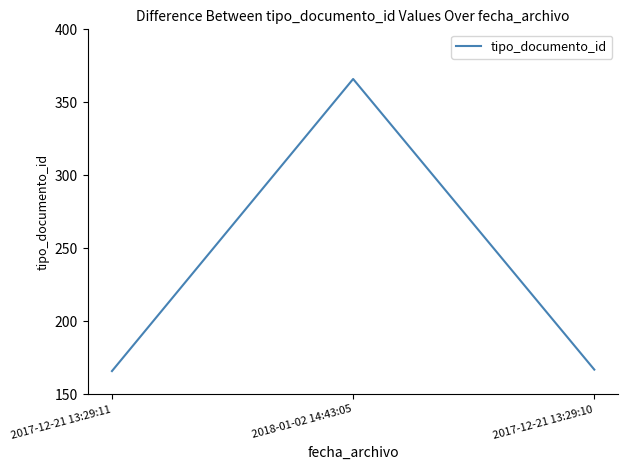

What is the sum of all values?

699